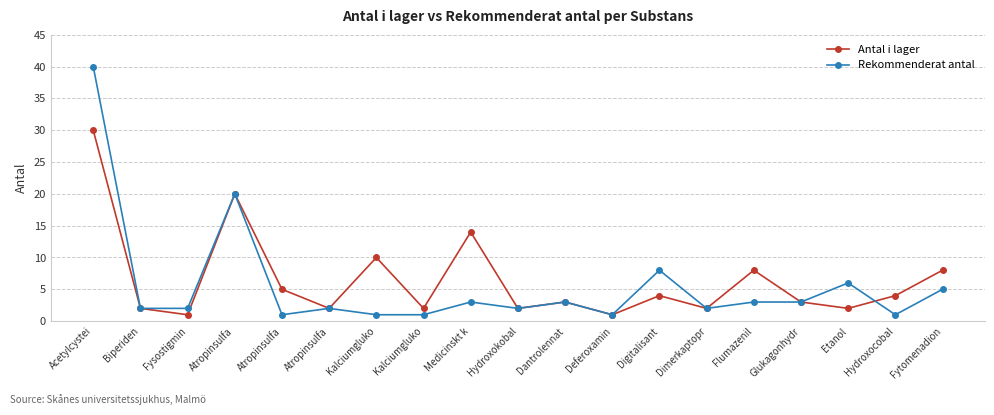

The value of Rekommenderat antal at Fysostigmin is 2. True or false?

True